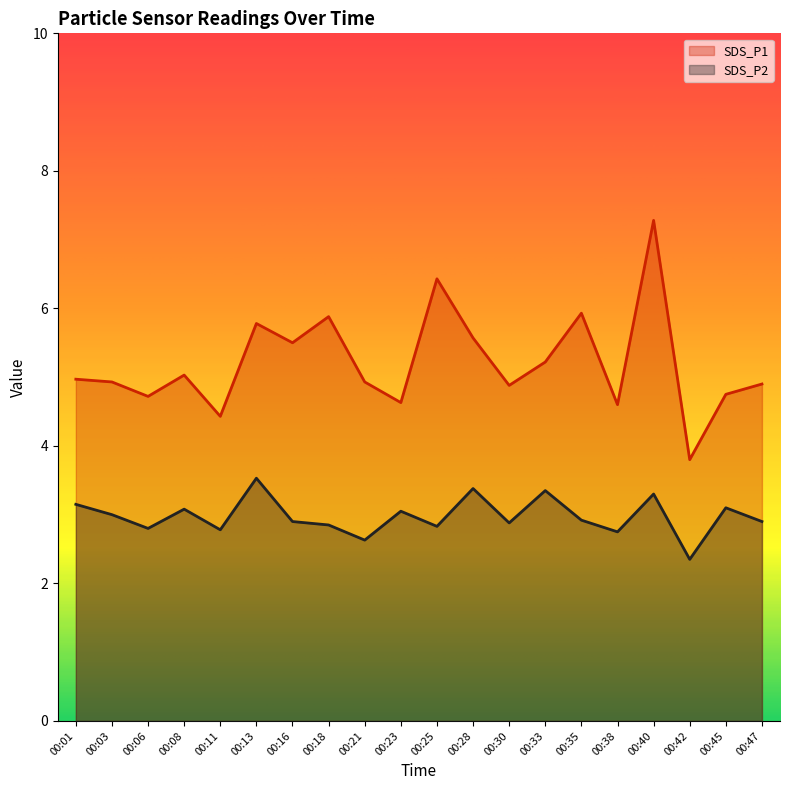

Which series changed the most between 00:03 and 00:25?

SDS_P1